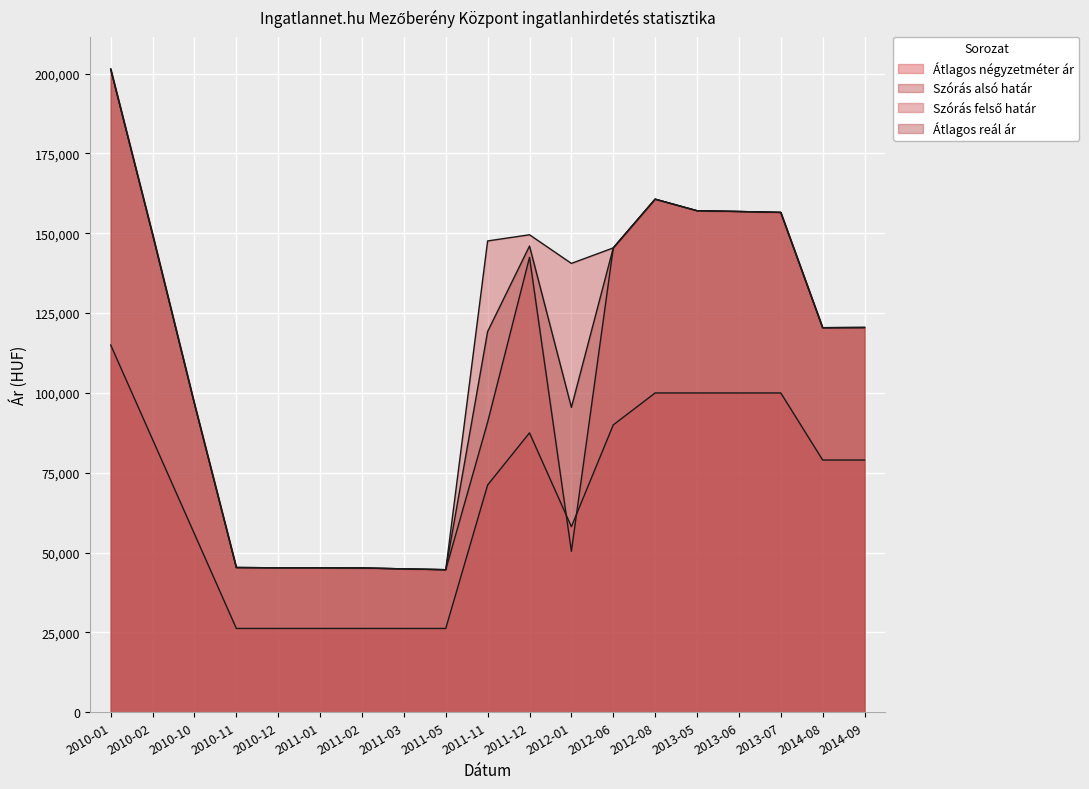

List the labels in order of Szórás alsó határ value, smallest first.

2011-05, 2011-03, 2011-02, 2010-12, 2011-01, 2010-11, 2012-01, 2011-11, 2010-10, 2014-08, 2014-09, 2011-12, 2012-06, 2010-02, 2013-07, 2013-06, 2013-05, 2012-08, 2010-01